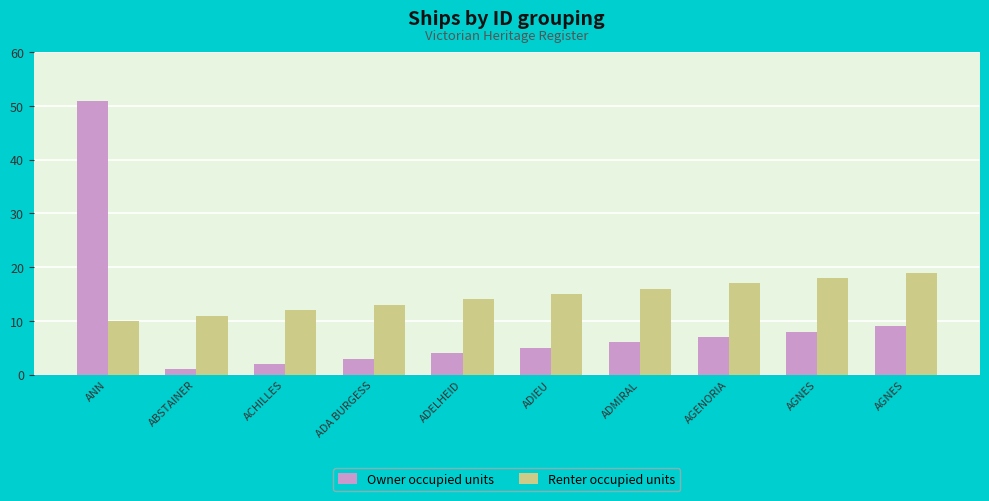

Is the value of Owner occupied units at AGNES greater than the value of Renter occupied units at ADIEU?

No